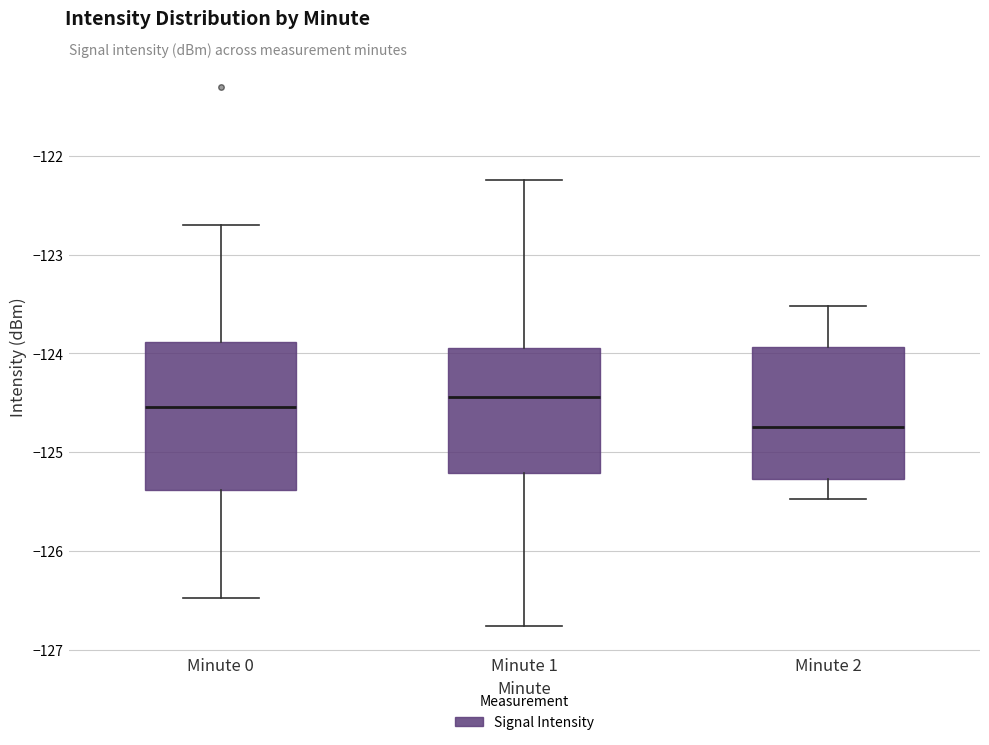

Which box is the tallest, from its lower edge to its upper edge?

Minute 0